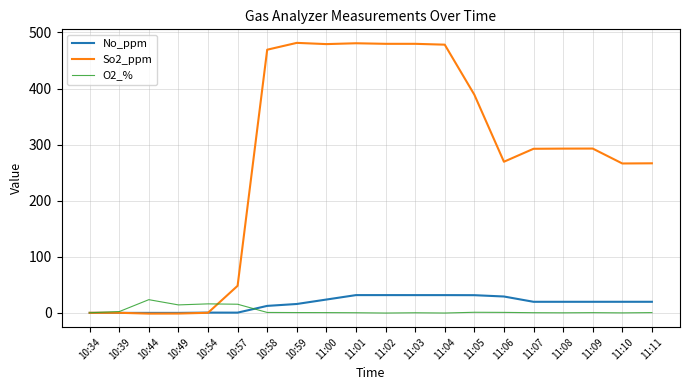

Between 10:59 and 11:07, which series saw the biggest shift?

So2_ppm